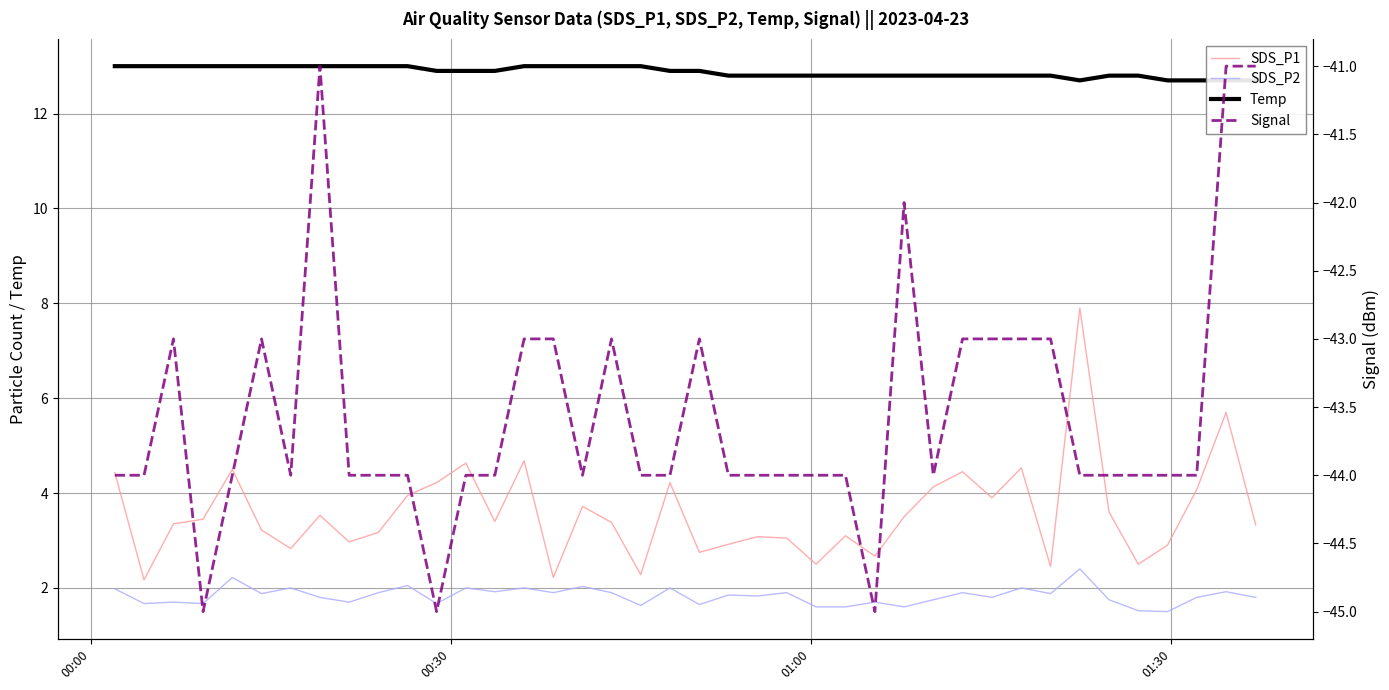

How many distinct data groups are displayed?

4